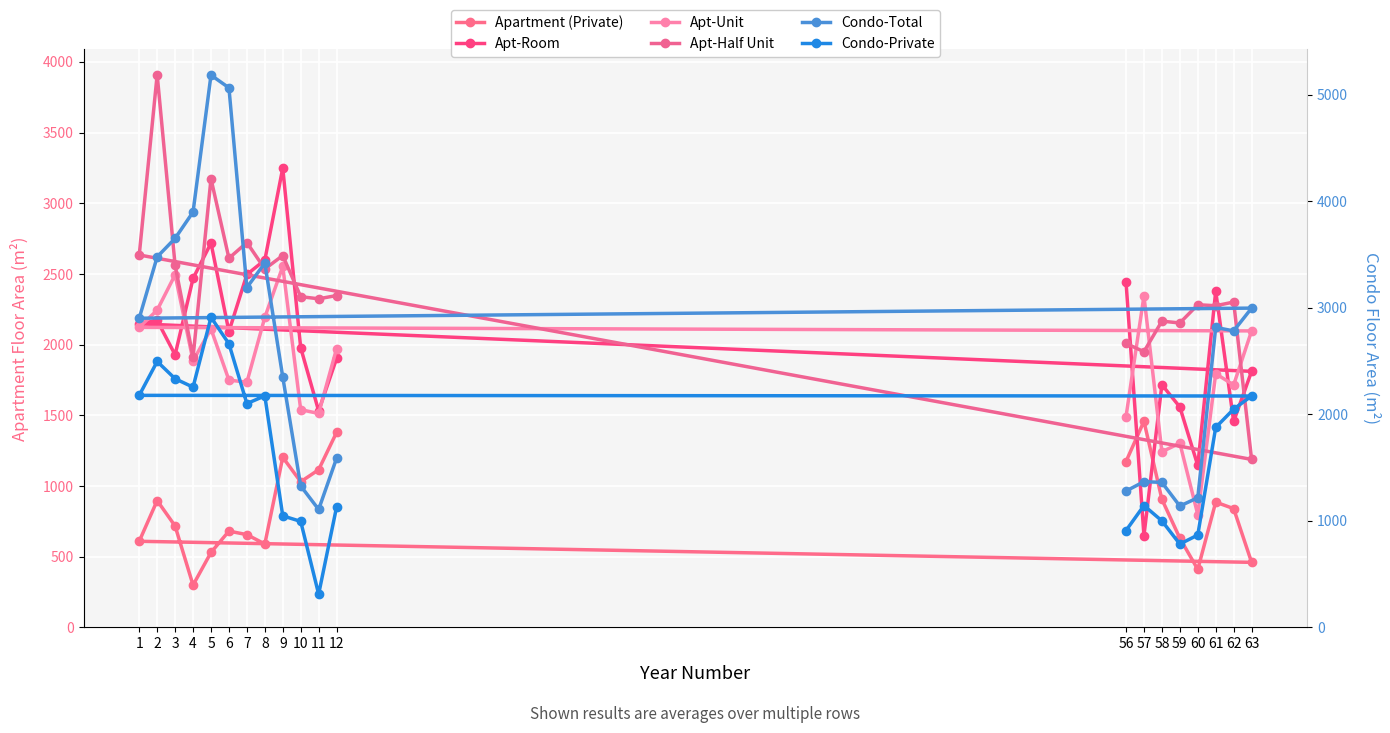

List the series in order of their peak value, lowest first.

Apartment (Private), Apt-Unit, Condo-Private, Apt-Room, Apt-Half Unit, Condo-Total